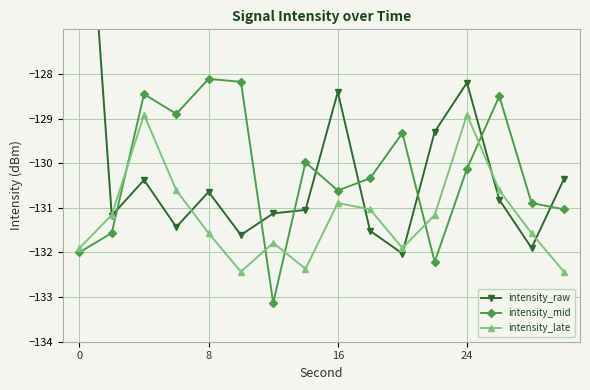

True or false: intensity_mid and intensity_late intersect in this chart.

True